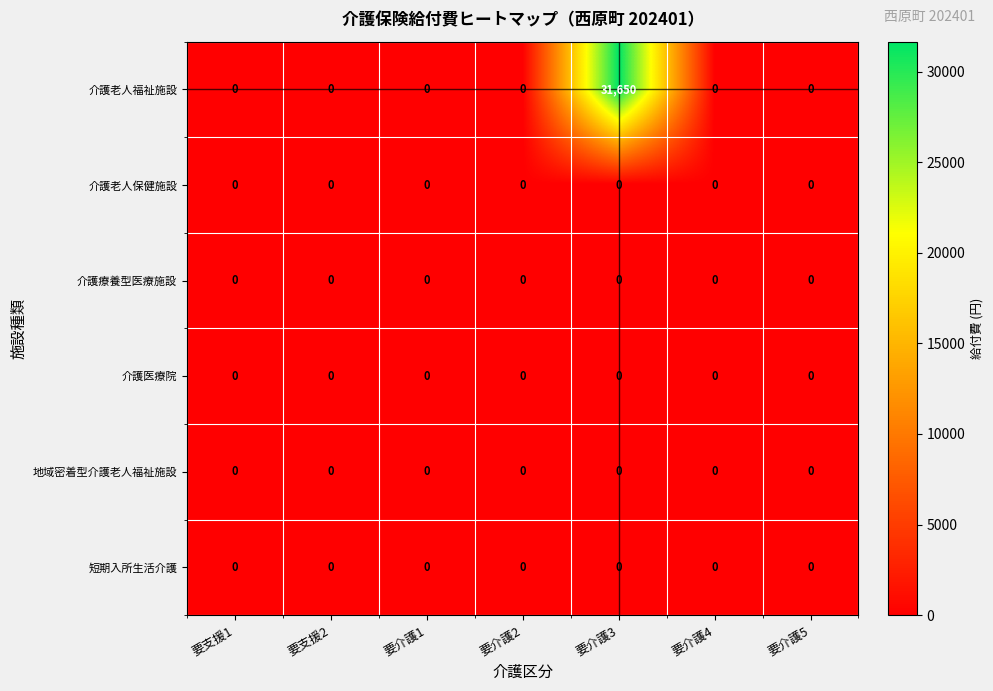

Which series has the largest total across all categories?

介護老人福祉施設